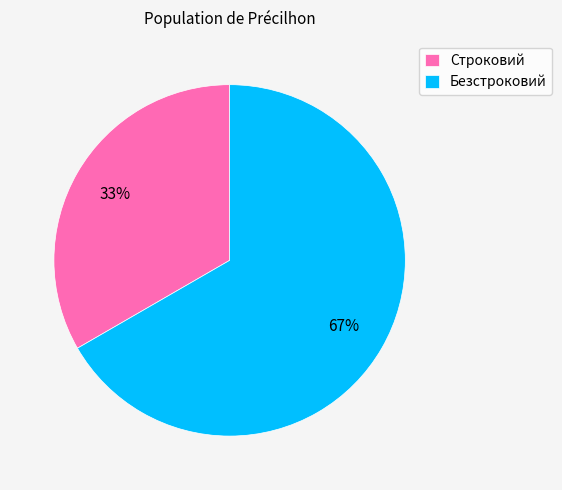

Combined, do Строковий and Безстроковий account for over 50%?

Yes